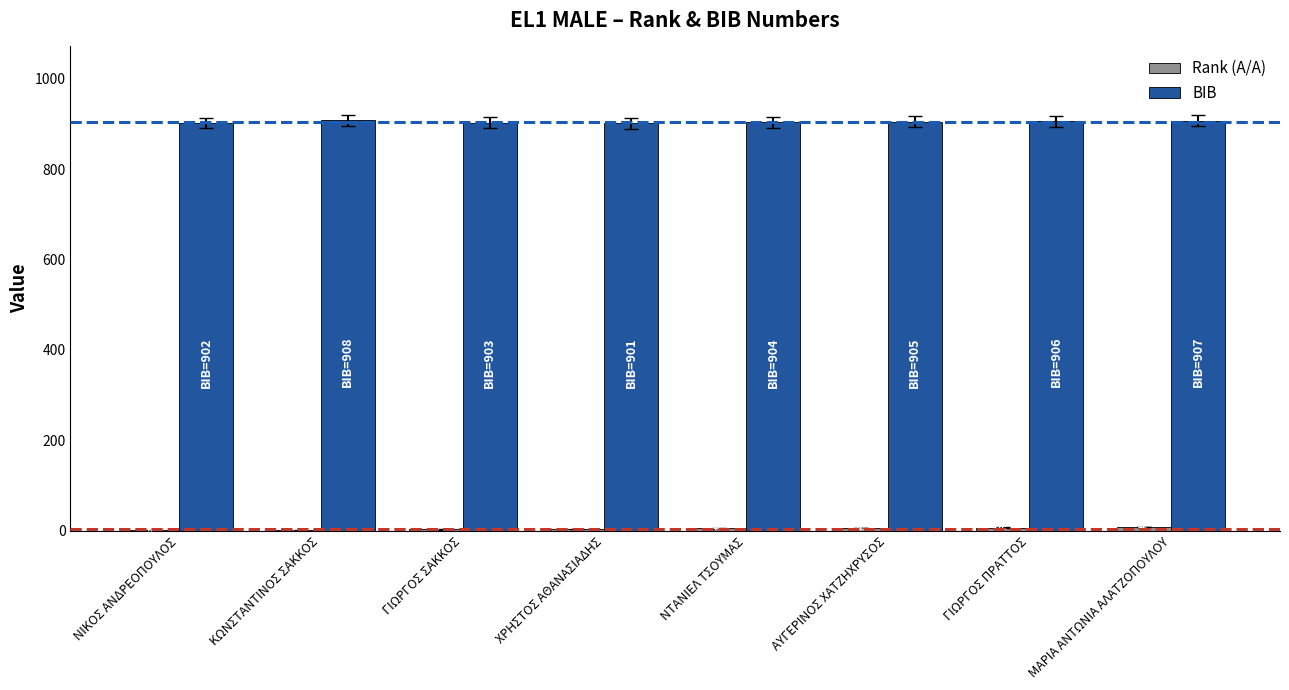

Which series has the largest total across all categories?

BIB